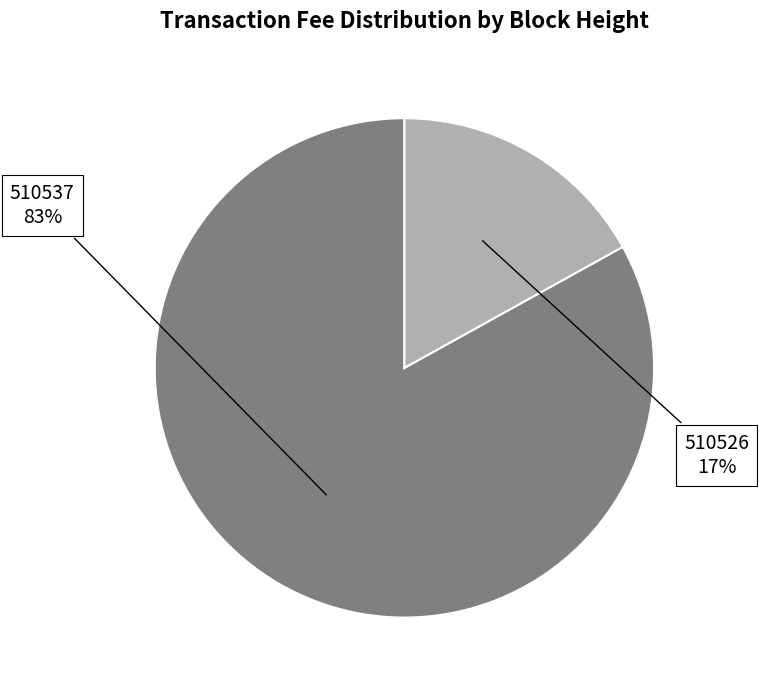

To the nearest percent, what is the average slice percentage?

50%